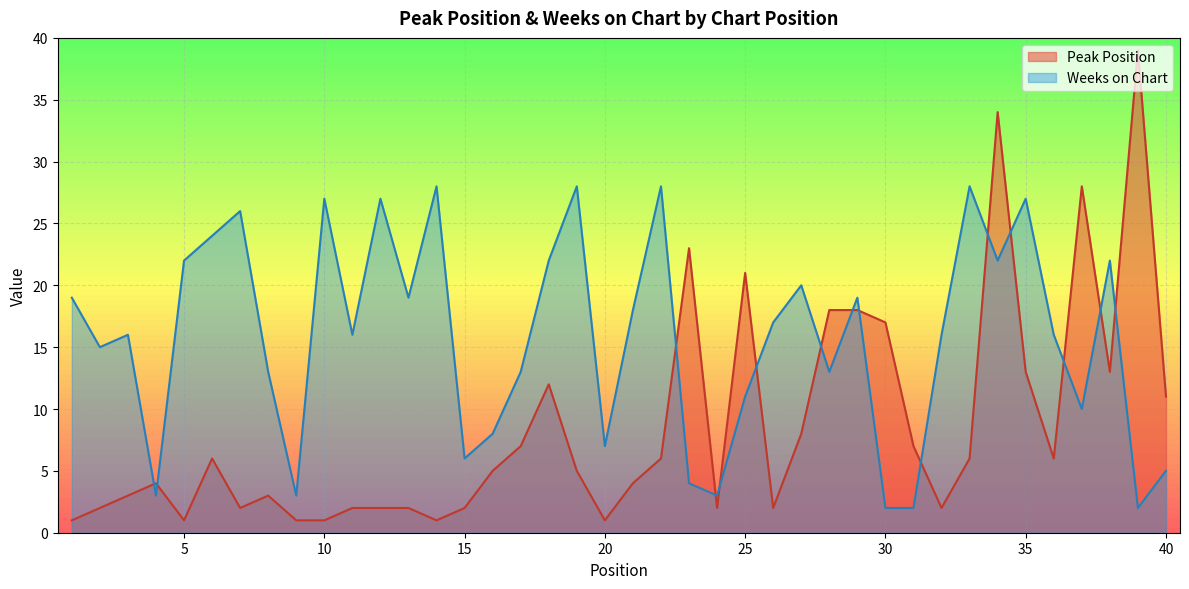

Which has a higher value, 36 or 17?

17